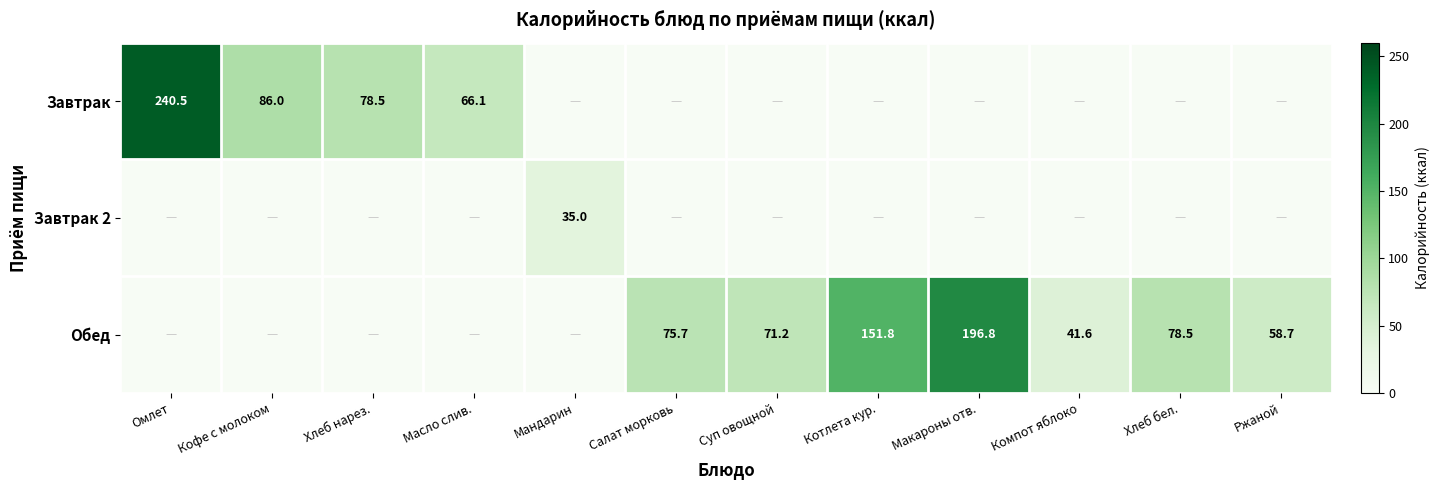

Where is Обед nearest to the value 98?

Хлеб бел.